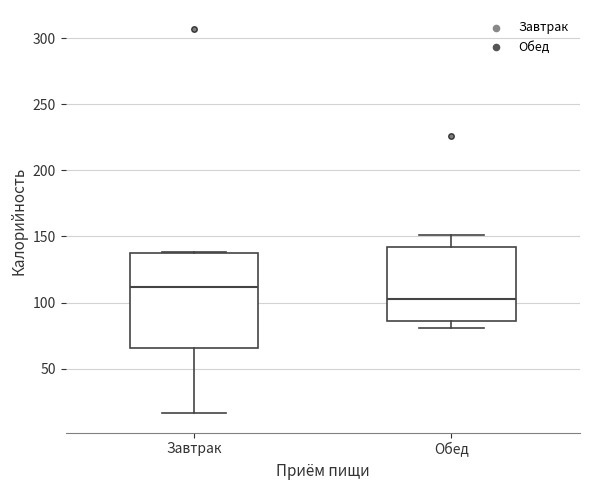

Reading left to right, read every box against the y-axis: the position of its median line, the range the box covers, and the ends of its whiskers. The values are not printed on the chart, so give them approximately, as read against the axis.

Завтрак: median 110, box 65 to 140, whiskers 15 to 140
Обед: median 105, box 85 to 140, whiskers 80 to 150